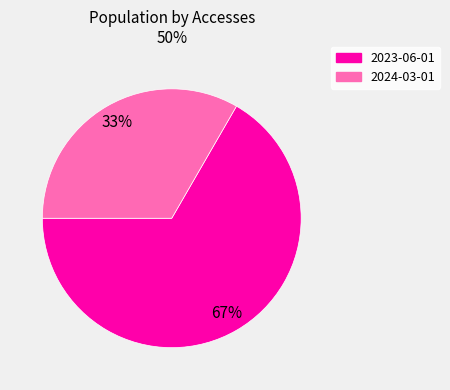

Which slice is the largest?

2023-06-01